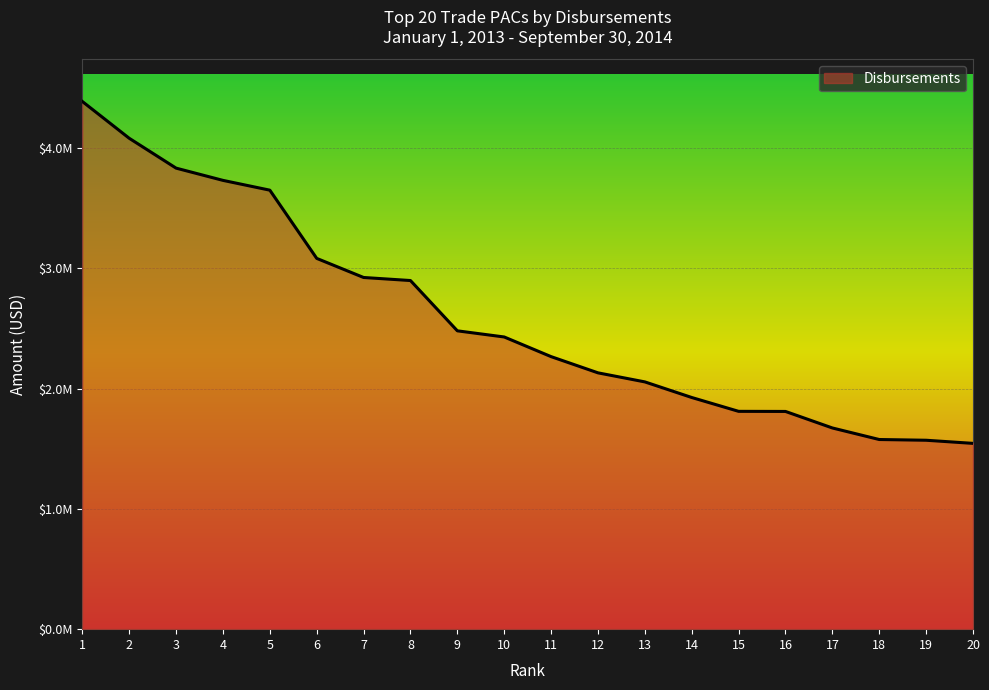

Does the chart display data point markers on the line(s)?

No